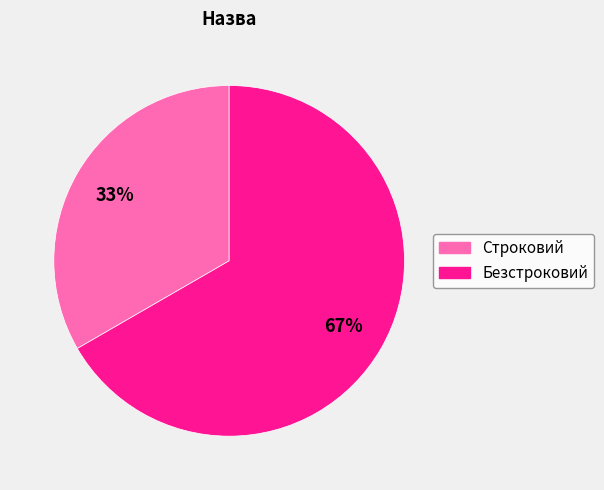

Which slice represents more than half of the pie?

Безстроковий